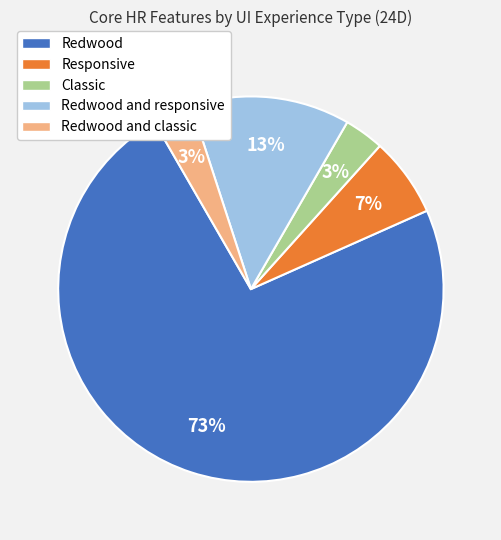

Which category accounts for the majority?

Redwood